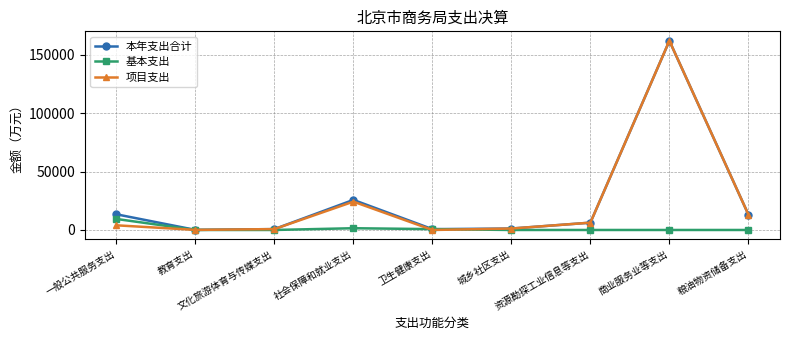

What is the highest value of the 基本支出 series?

9433.1